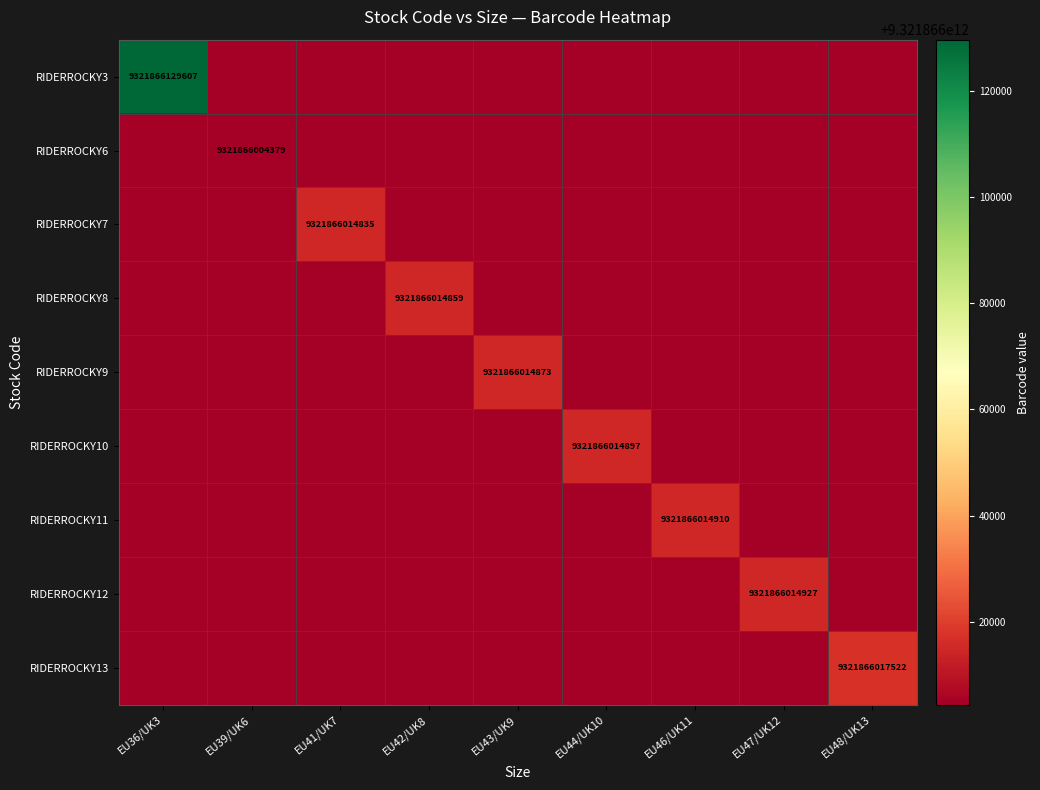

The RIDERROCKY12 series shows 14413553875249 at EU47/UK12. True or false?

False